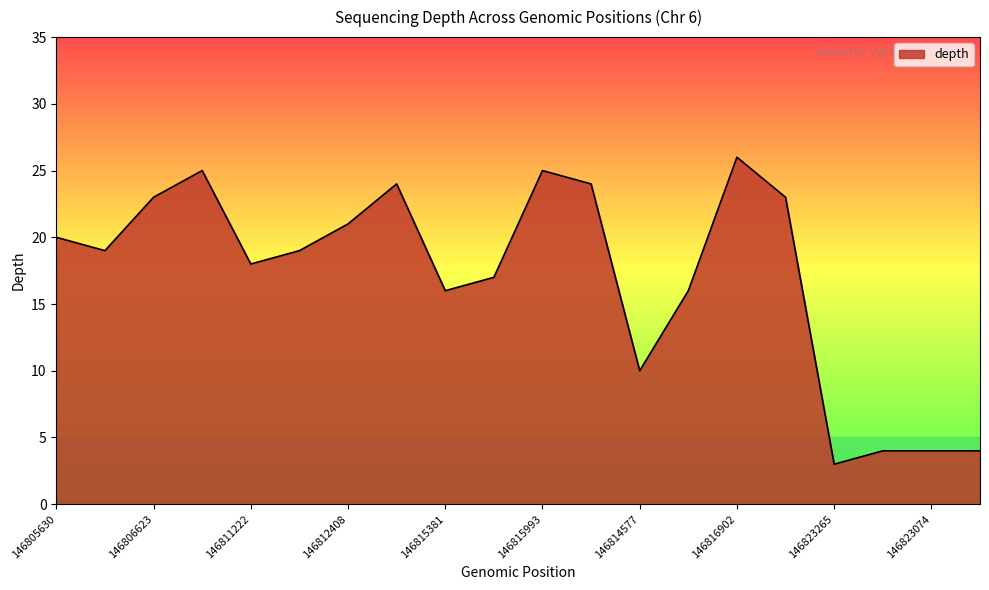

What is the difference between the maximum and minimum values?

23